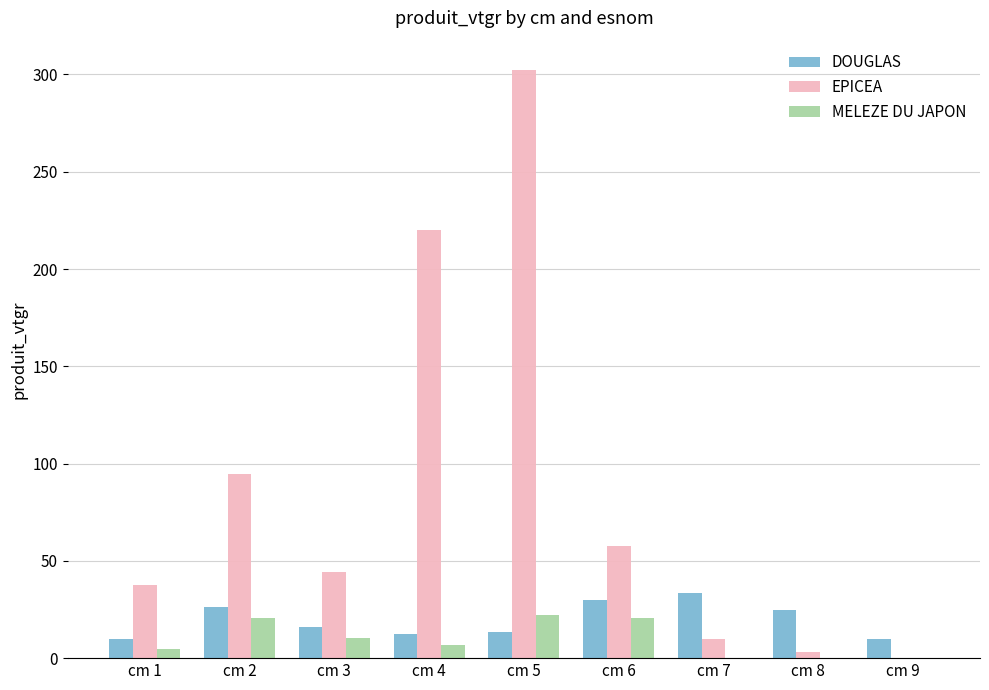

The value of DOUGLAS at cm 2 is 26.3. True or false?

True